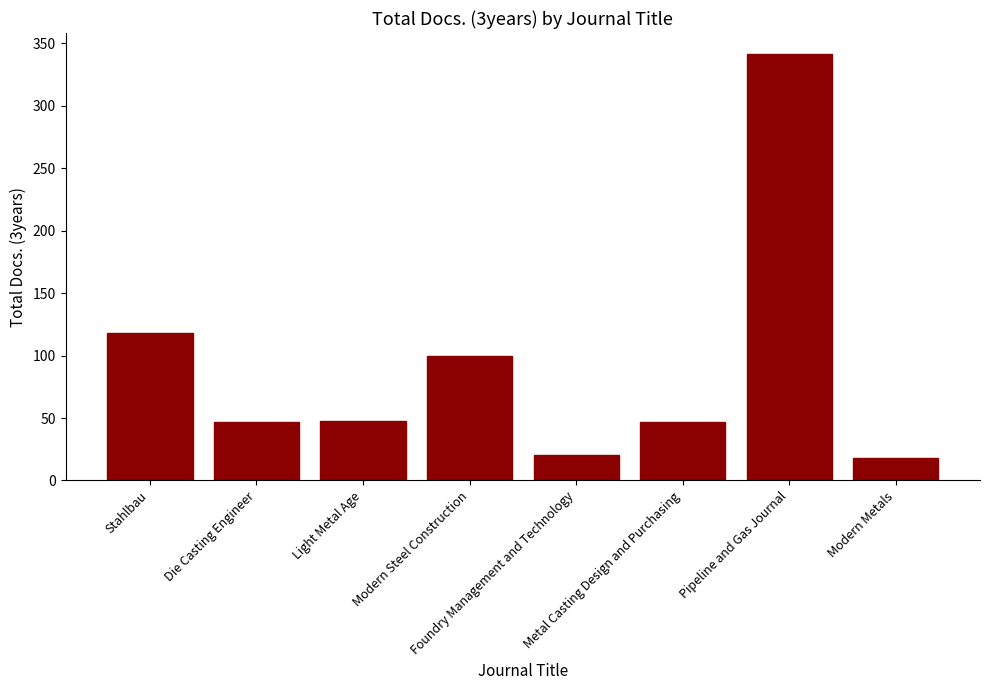

What is the ratio of the value at Modern Metals to the value at Pipeline and Gas Journal?

0.1